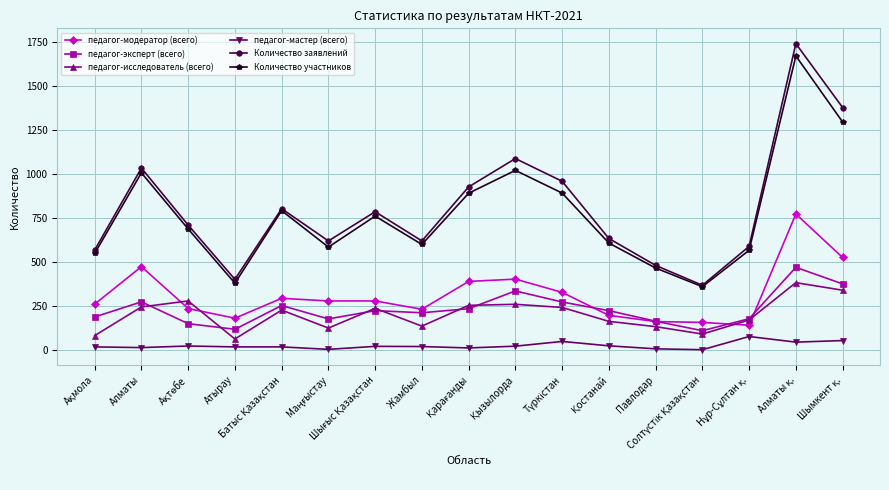

True or false: педагог-исследователь (всего) and Количество заявлений intersect in this chart.

False